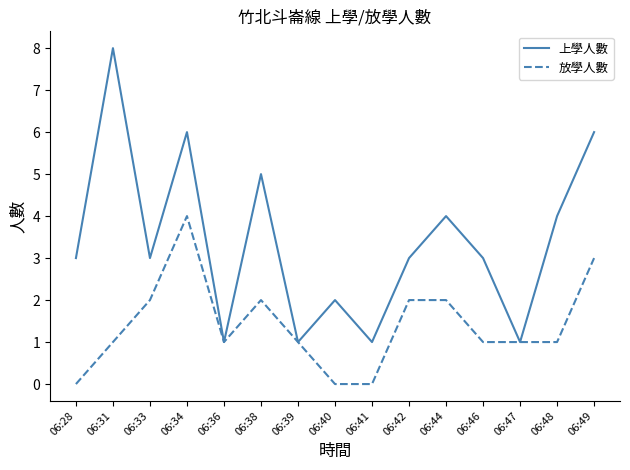

Which series has the largest total across all categories?

上學人數